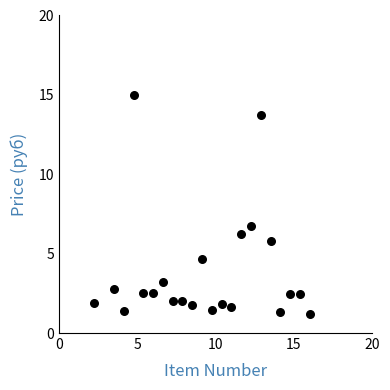

What Y value in the scatter plot is closest to 8?

6.7